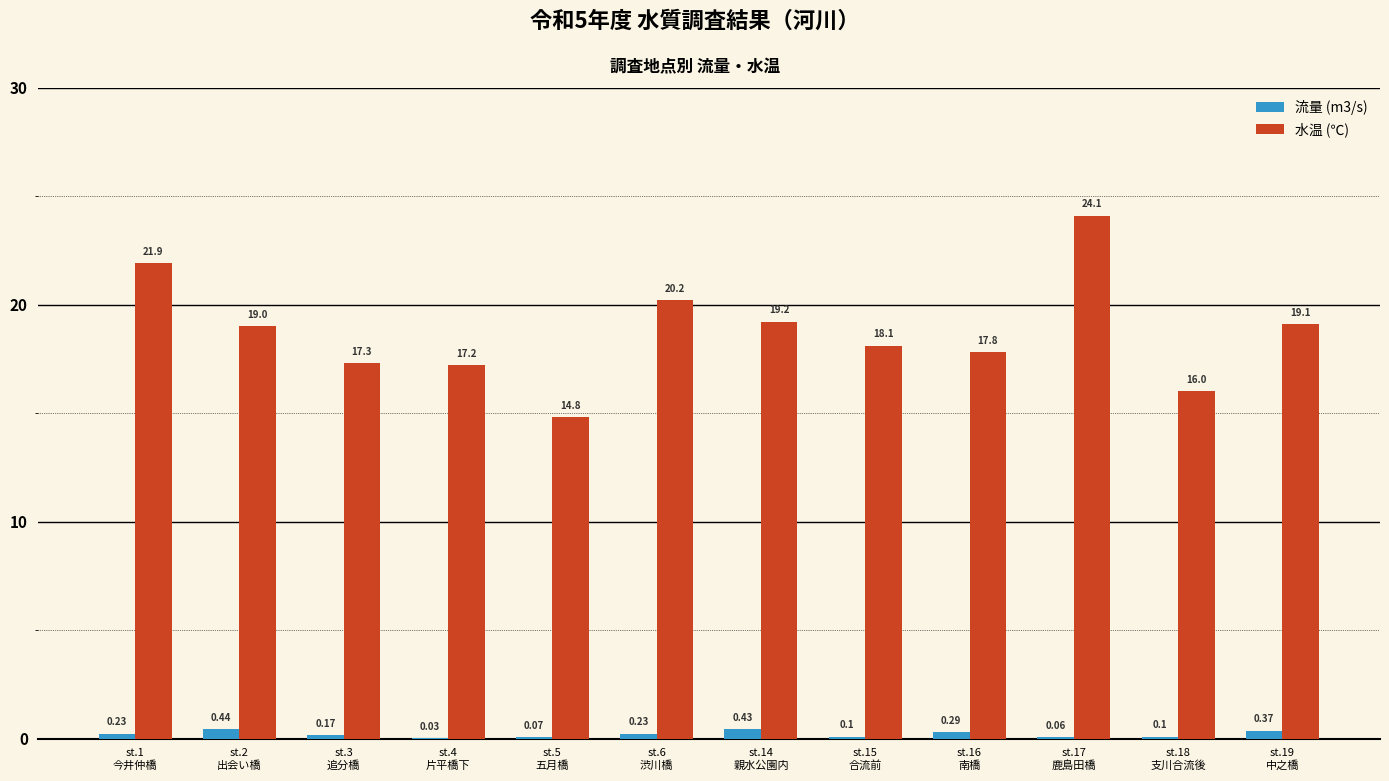

What is the sum of all 流量 (m3/s) values?

2.5